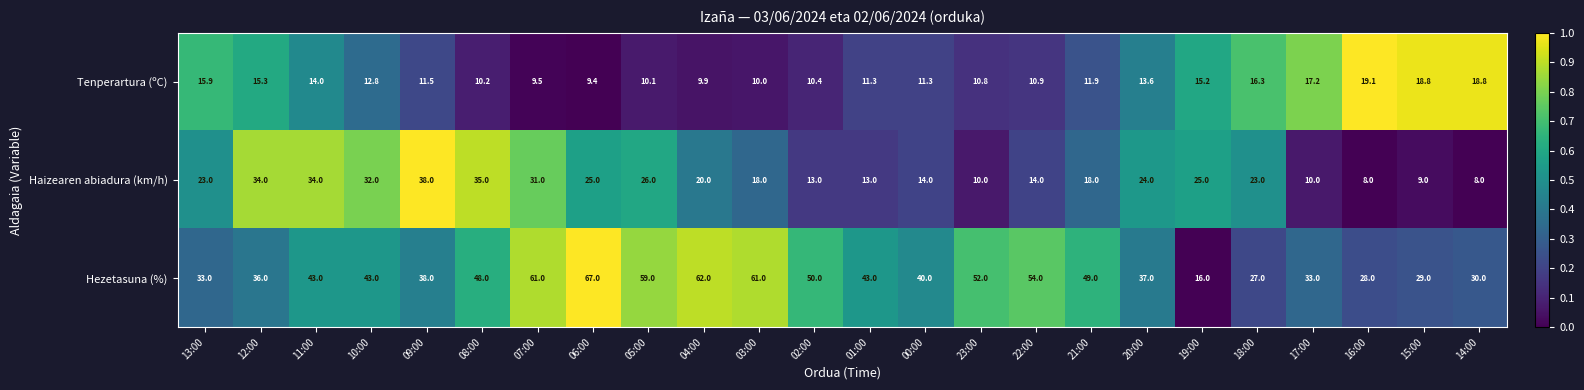

Between 11:00 and 00:00, which series saw the biggest shift?

Haizearen abiadura (km/h)